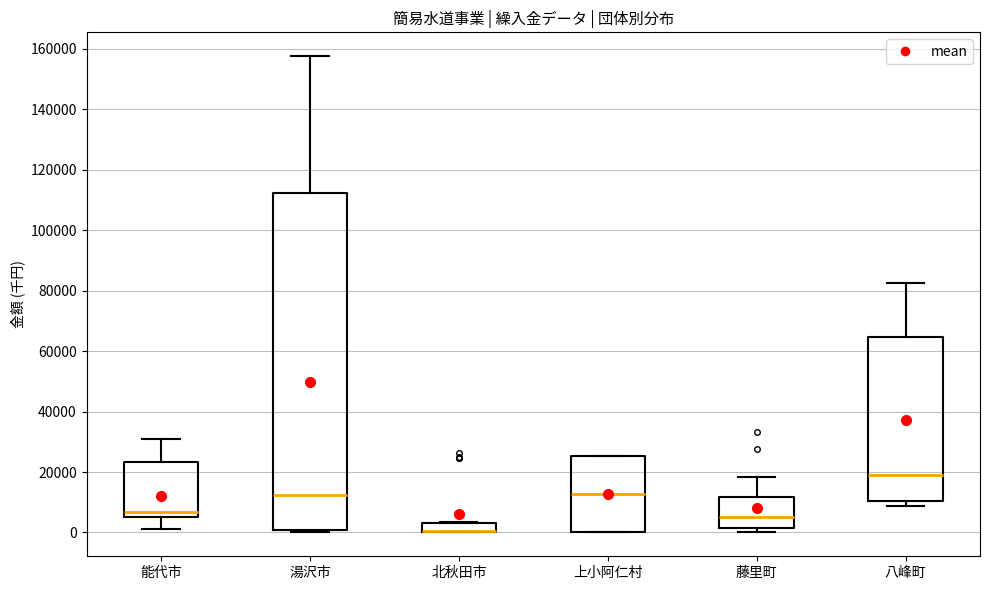

Reading left to right, transcribe this box plot: for each box, give where its median line is, the range the box spans, and where its two whiskers end, as read against the y-axis. The values are not printed on the chart, so give them approximately, as read against the axis.

能代市: median 6000, box 4000 to 24000, whiskers 2000 to 30000
湯沢市: median 12000, box 0 to 112000, whiskers 0 (just below the box's lower edge) to 158000
北秋田市: median 0 (drawn on the box's lower edge), box 0 to 4000, whiskers 0 to 4000
上小阿仁村: median 12000, box 0 to 26000, whiskers 0 to 26000
藤里町: median 6000, box 2000 to 12000, whiskers 0 to 18000
八峰町: median 18000, box 10000 to 64000, whiskers 8000 to 82000